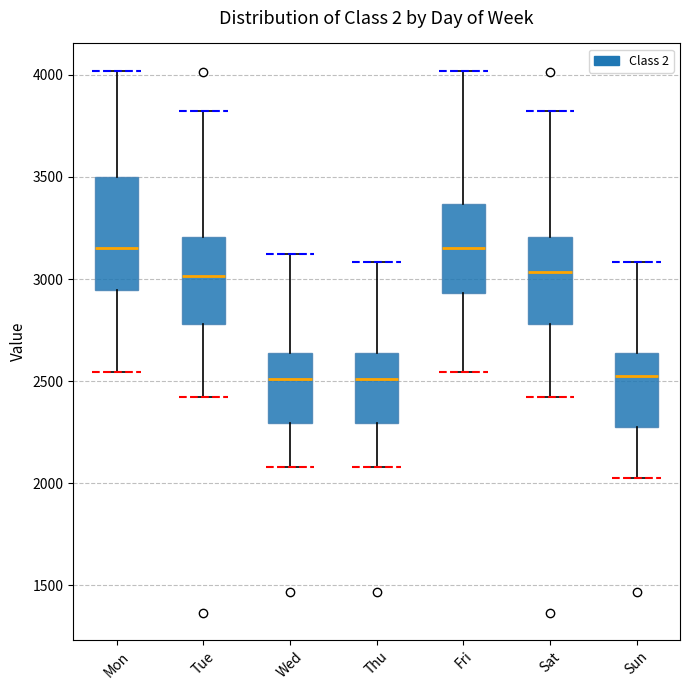

Reading left to right, read every box against the y-axis: the position of its median line, the range the box covers, and the ends of its whiskers. The values are not printed on the chart, so give them approximately, as read against the axis.

Mon: median 3150, box 2950 to 3500, whiskers 2550 to 4000
Tue: median 3000, box 2800 to 3200, whiskers 2400 to 3800
Wed: median 2500, box 2300 to 2650, whiskers 2100 to 3100
Thu: median 2500, box 2300 to 2650, whiskers 2100 to 3100
Fri: median 3150, box 2950 to 3350, whiskers 2550 to 4000
Sat: median 3050, box 2800 to 3200, whiskers 2400 to 3800
Sun: median 2550, box 2250 to 2650, whiskers 2000 to 3100